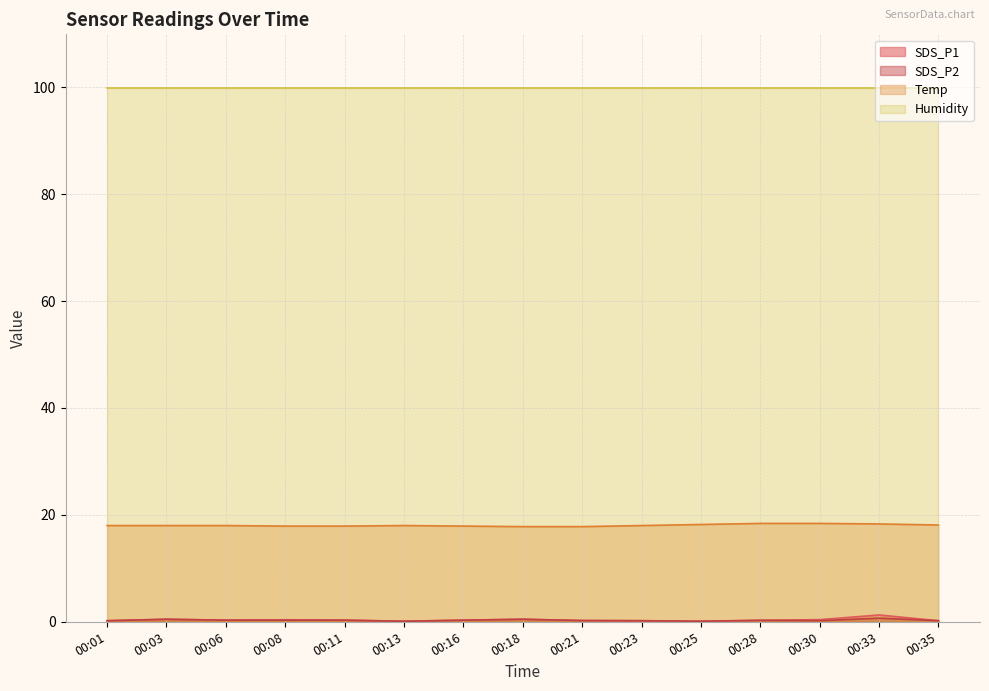

Count the number of categories in the chart.

15